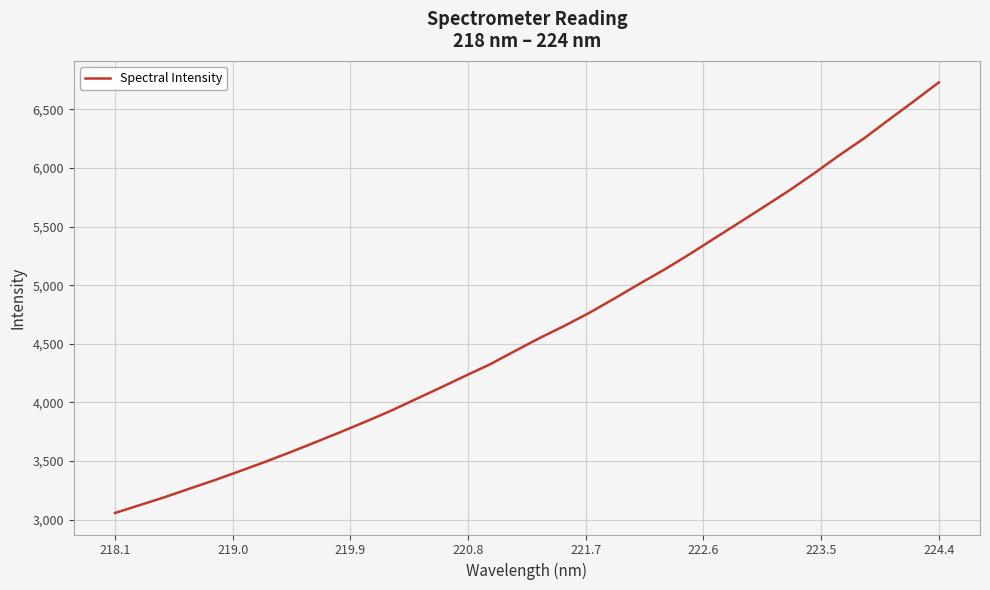

True or false: there are more than 2 points higher than both neighbors.

False